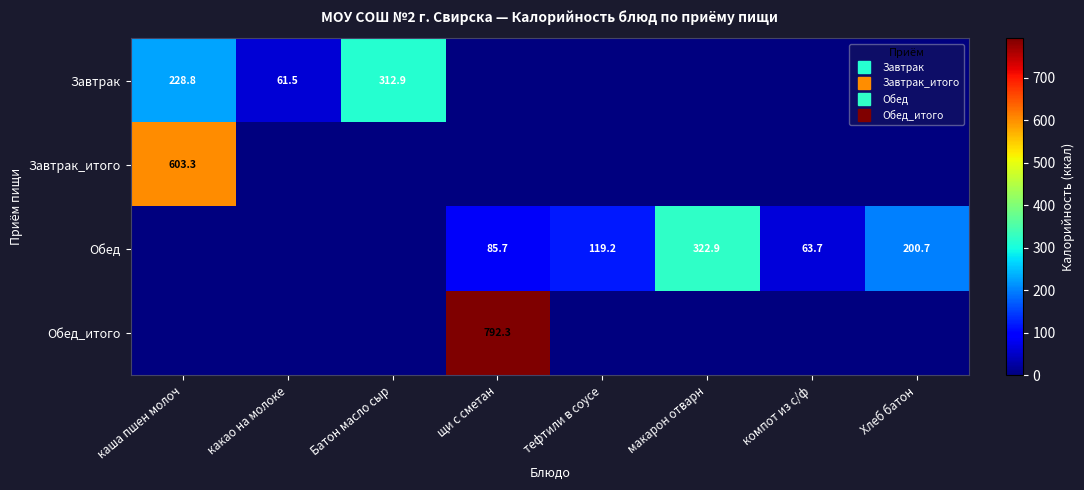

Which label corresponds to the largest value in the chart?

щи с сметан